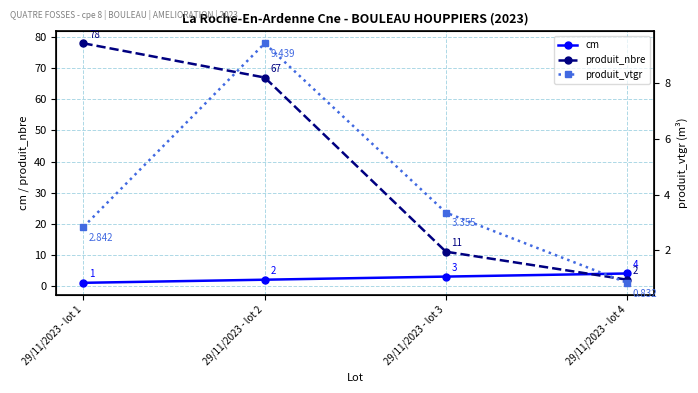

Reading right to left, list all the values displayed in this chart.

cm: 4.0	3.0	2.0	1.0
produit_nbre: 2.0	11.0	67.0	78.0
produit_vtgr: 0.8	3.4	9.4	2.8